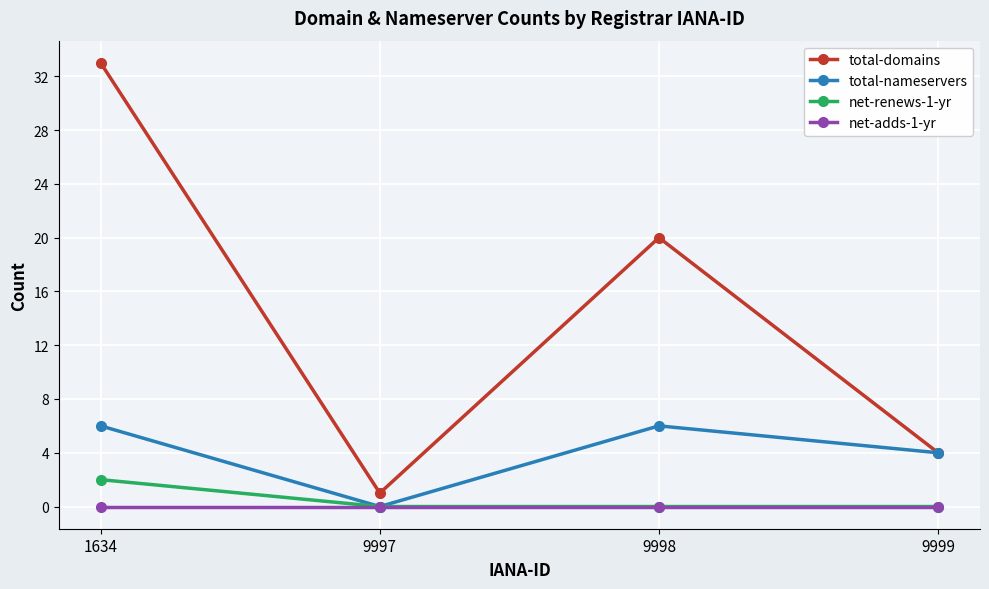

At which label is total-domains closest to 17?

9998